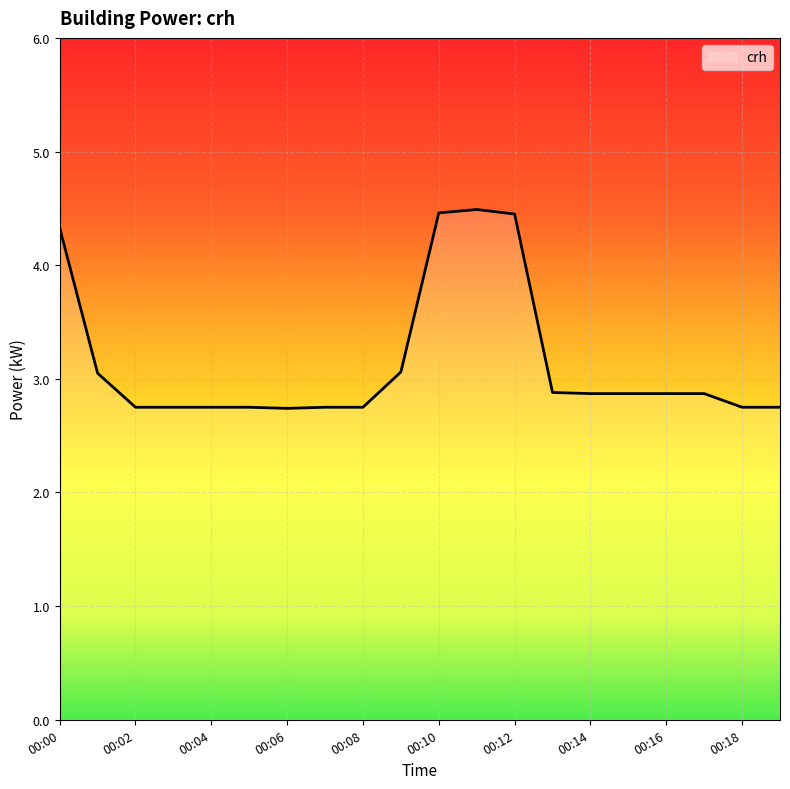

What is the minimum value shown in the chart?

2.7